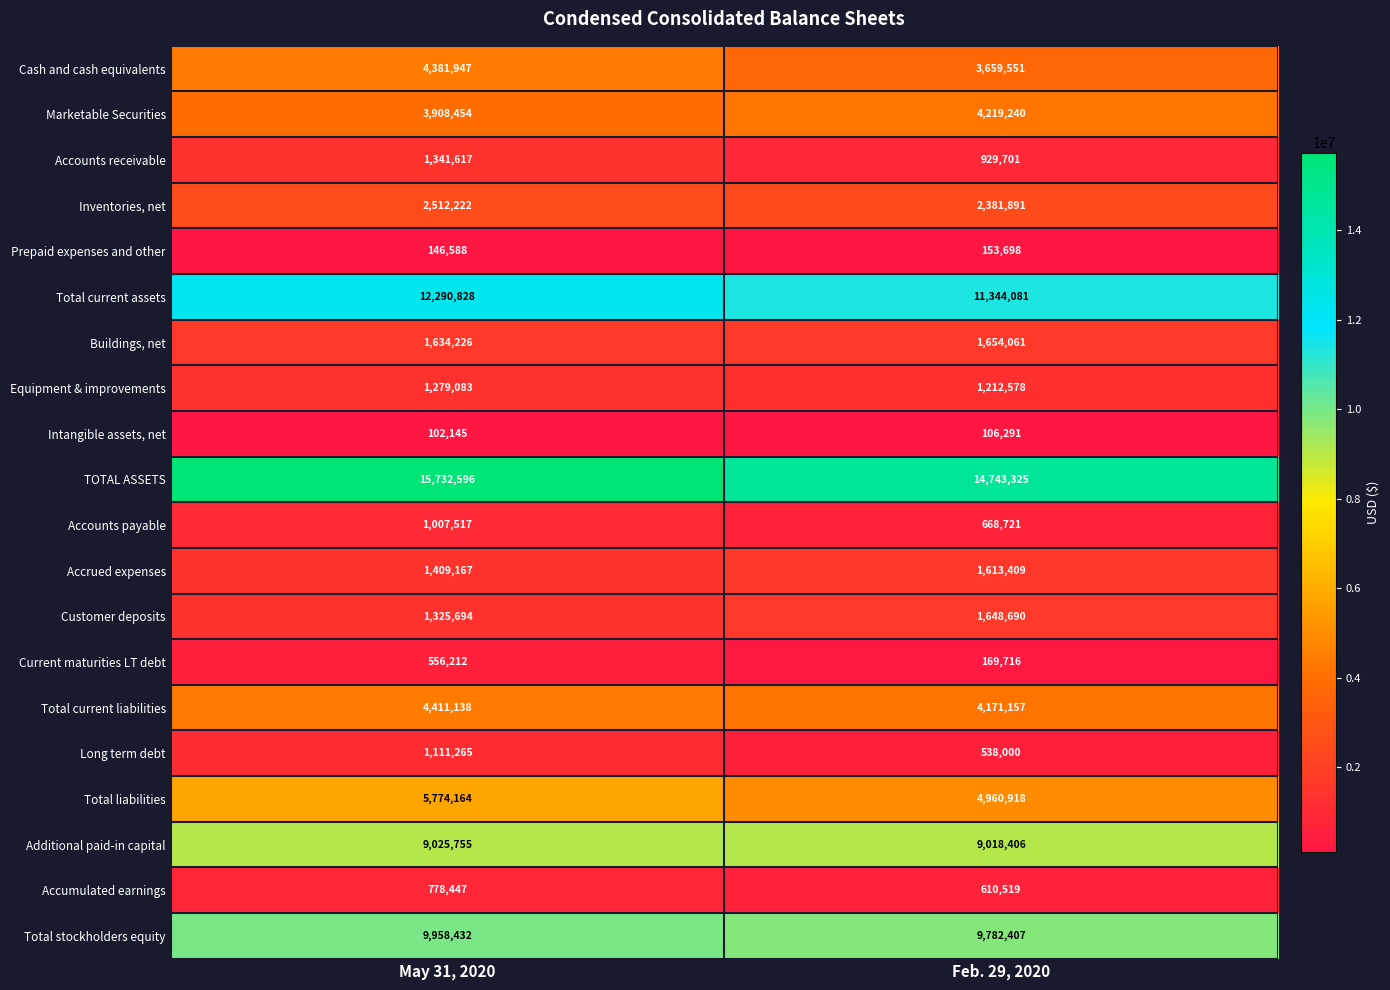

Which series has the widest spread of values?

TOTAL ASSETS